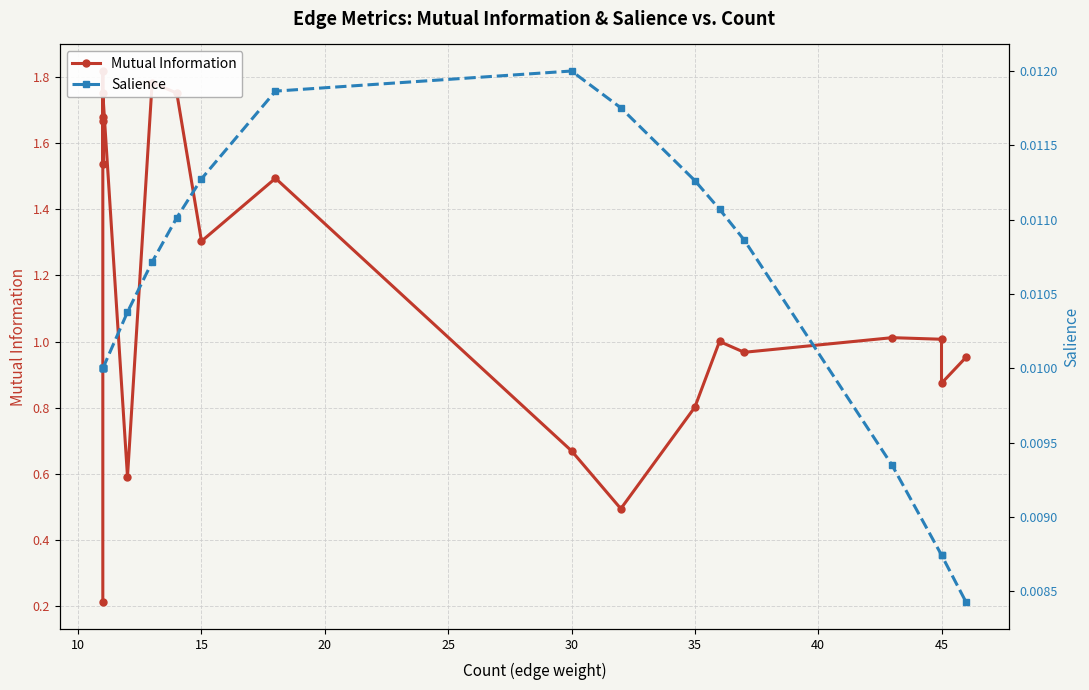

Count the Salience values in the range 0 to 1.

20